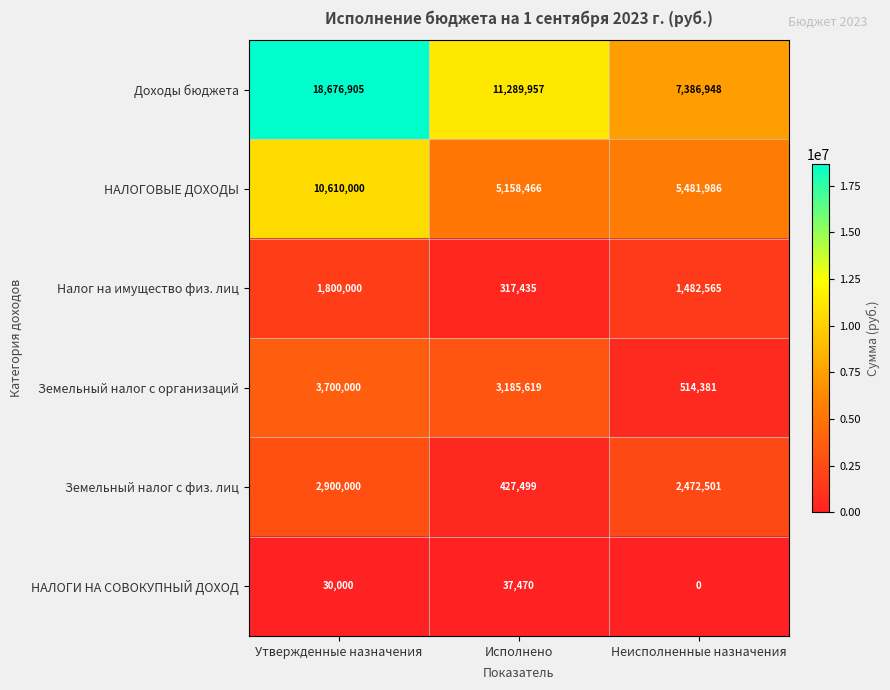

Rank the series at Утвержденные назначения from lowest to highest value.

НАЛОГИ НА СОВОКУПНЫЙ ДОХОД, Налог на имущество физ. лиц, Земельный налог с физ. лиц, Земельный налог с организаций, НАЛОГОВЫЕ ДОХОДЫ, Доходы бюджета